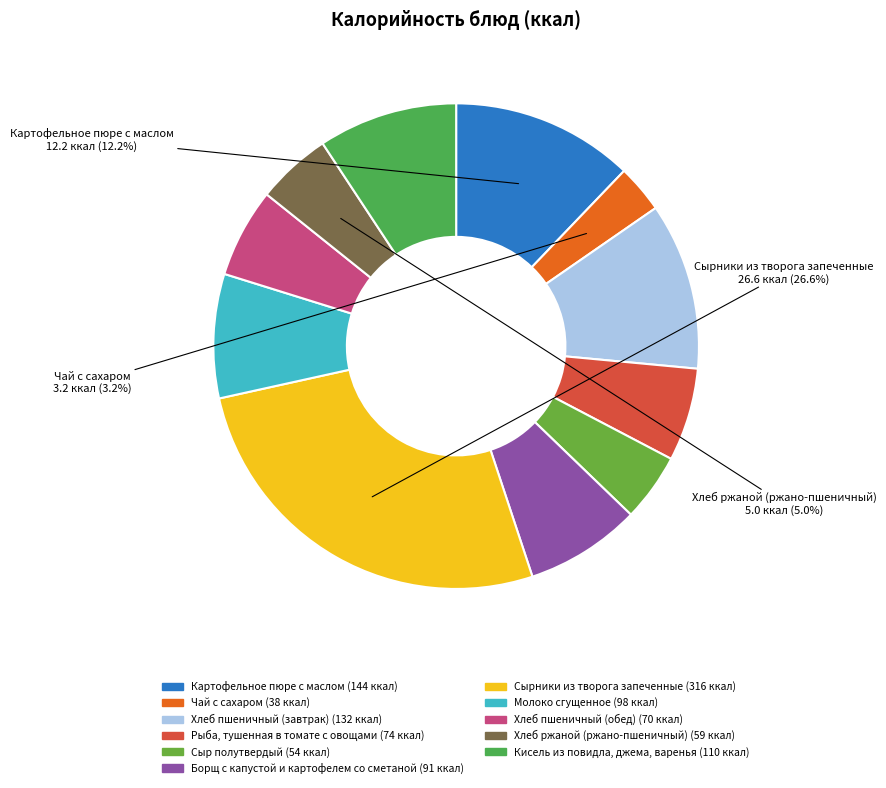

What percentage is the Чай с сахаром slice, to the nearest percent?

3%